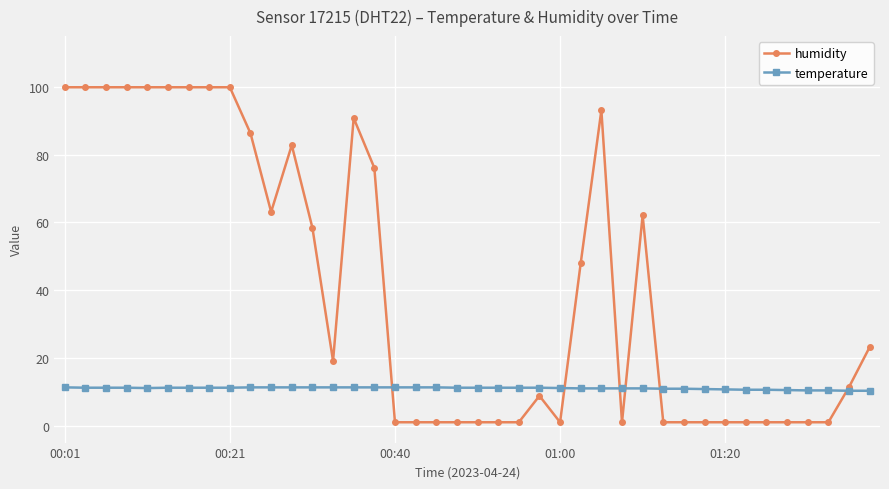

What is the greatest value displayed?

99.9